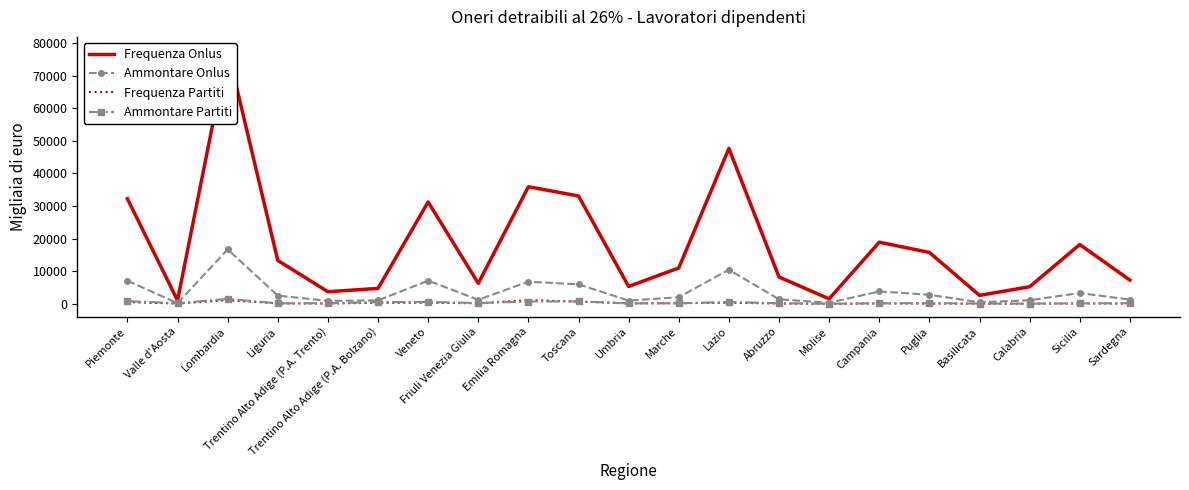

What are all the series names shown in the legend?

Frequenza Onlus, Ammontare Onlus, Frequenza Partiti, Ammontare Partiti